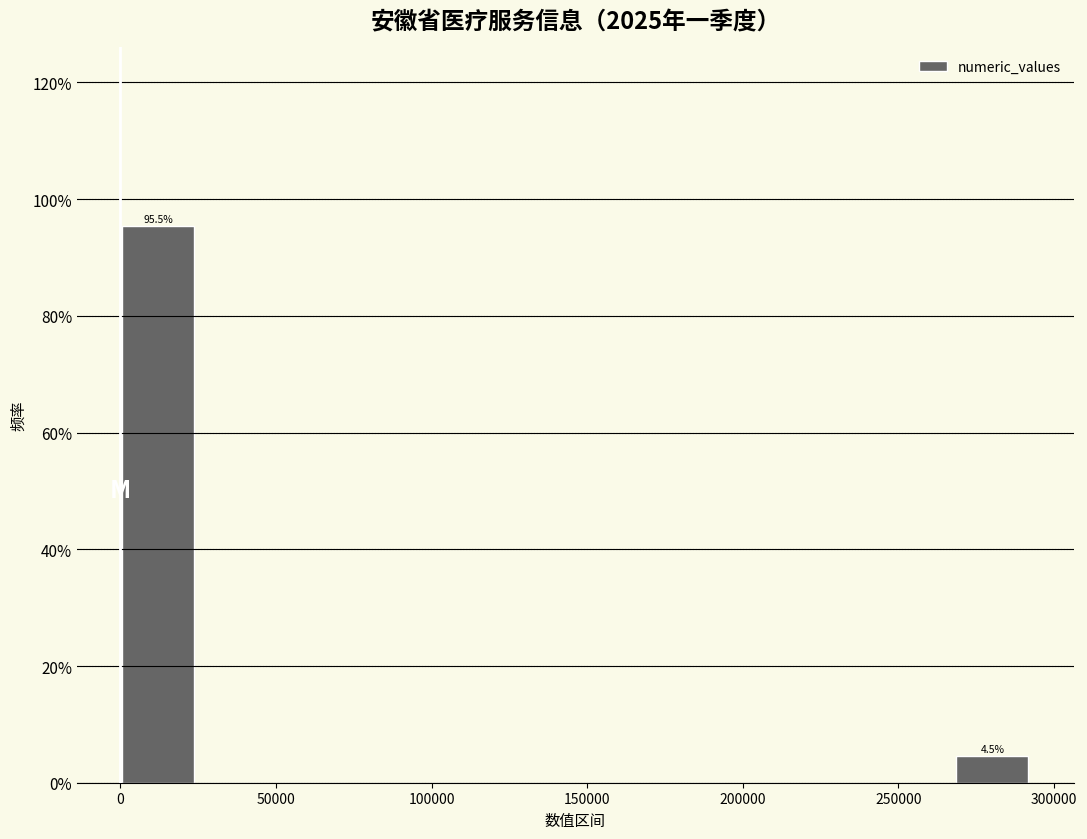

Which range on the x-axis has the tallest bar?

0 to 25000